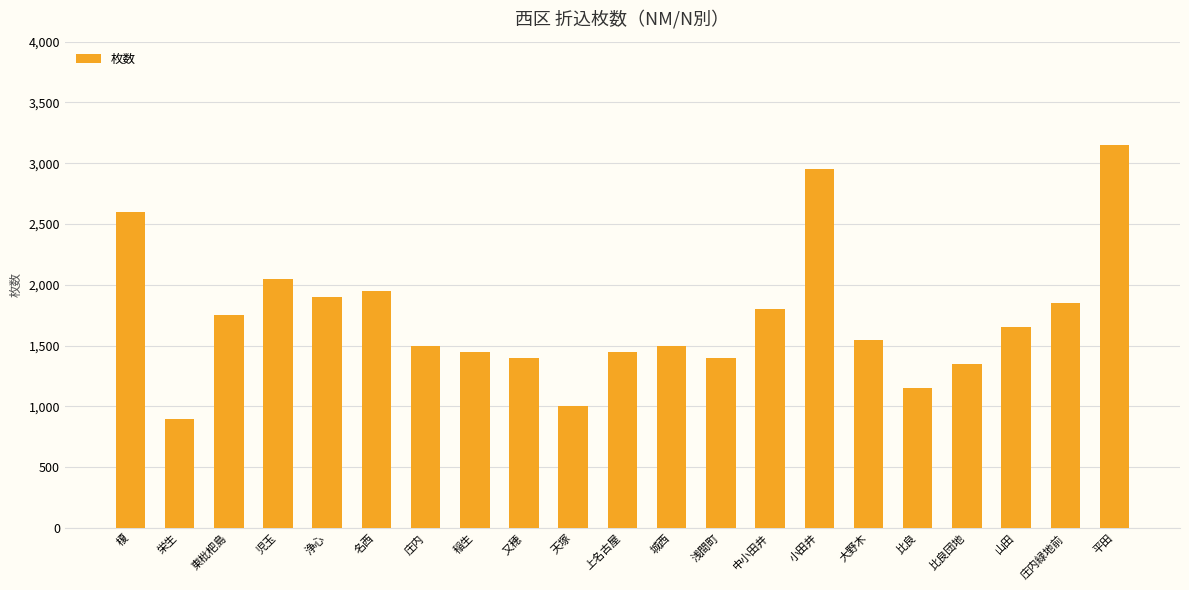

What is the greatest value displayed?

3150